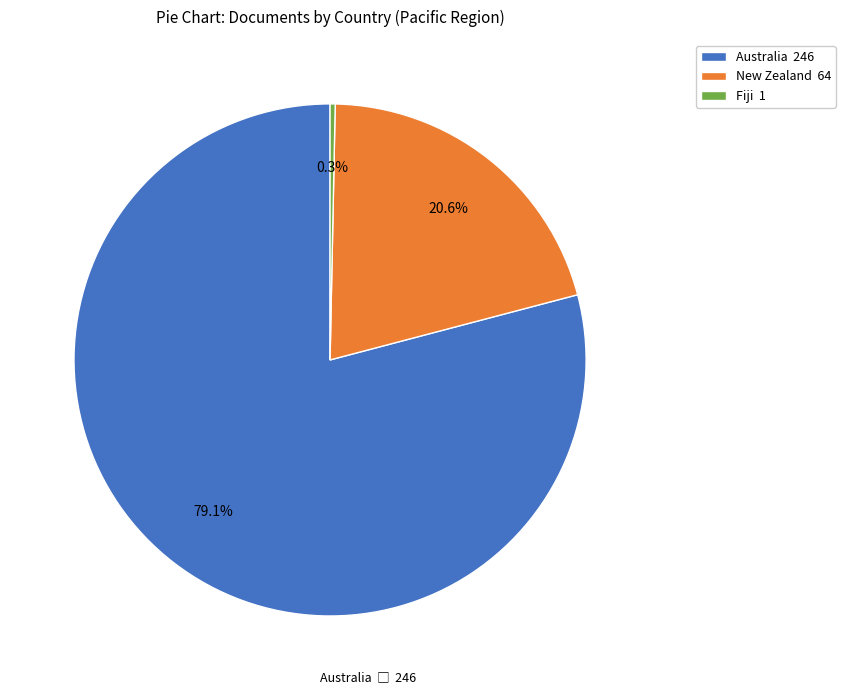

Count the number of slices in the pie.

3